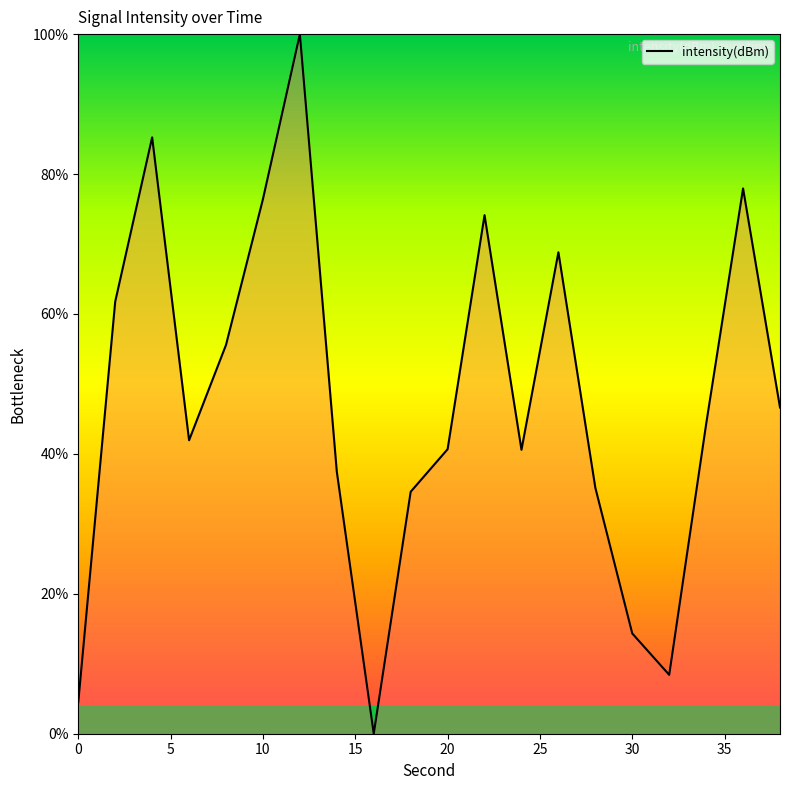

Does the chart display data point markers on the line(s)?

No